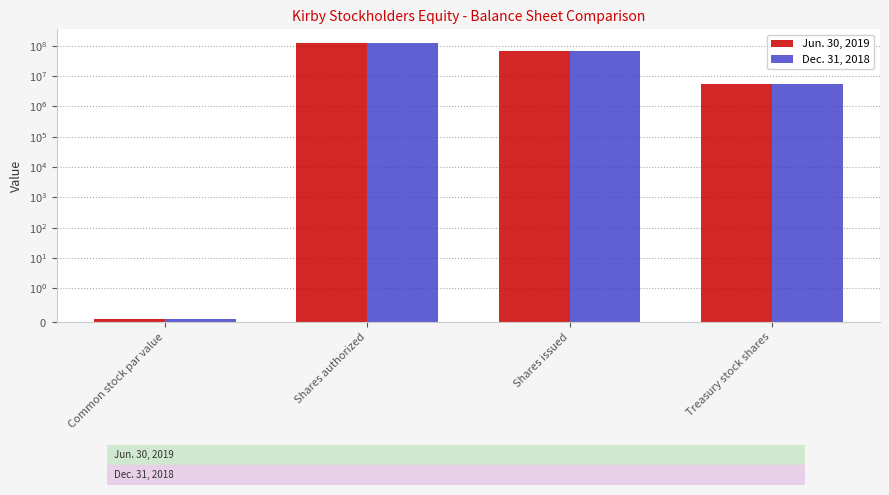

Reading right to left, what are all the values shown in this chart?

Jun. 30, 2019: 5570000.0	65472000.0	120000000.0	0.1
Dec. 31, 2018: 5608000.0	65472000.0	120000000.0	0.1